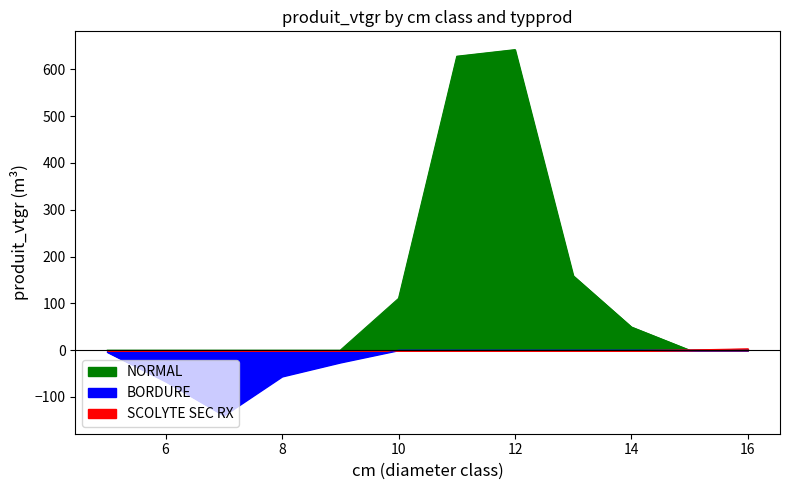

Which series ends up on top after the final intersection of BORDURE and SCOLYTE SEC RX?

SCOLYTE SEC RX